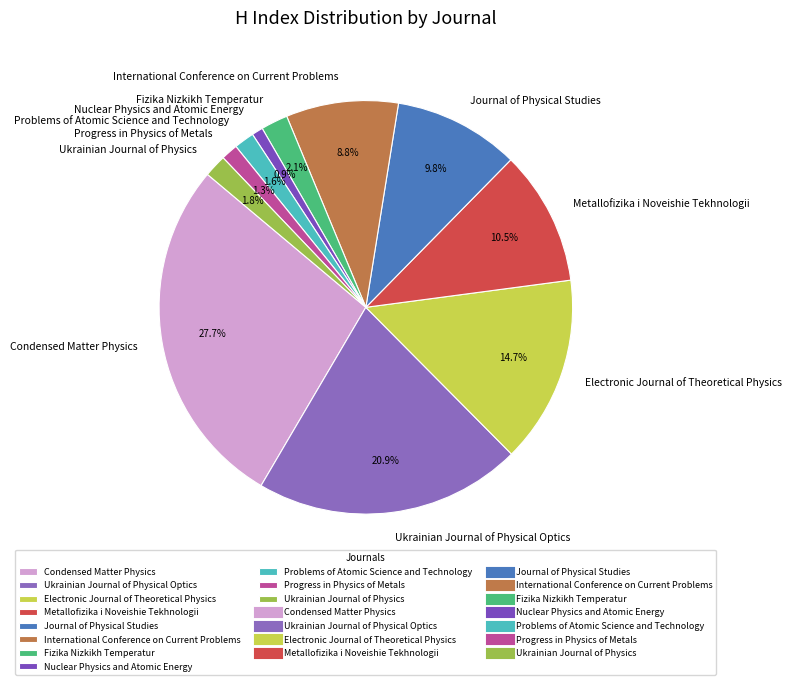

To the nearest percent, what percentage of the pie is Ukrainian Journal of Physical Optics?

21%